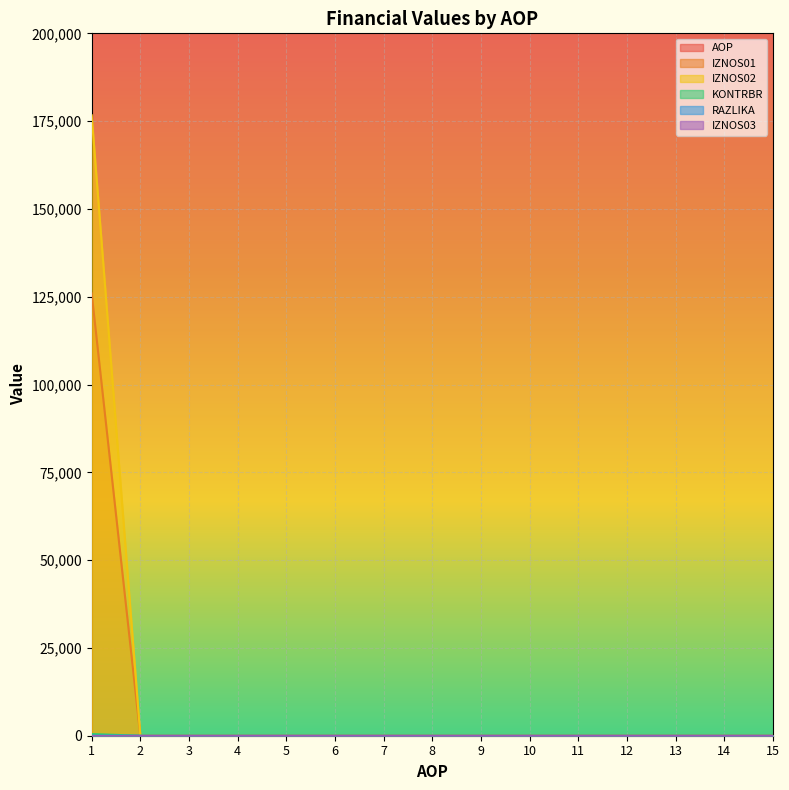

Is the value of IZNOS02 at 12 greater than the value of KONTRBR at 11?

No